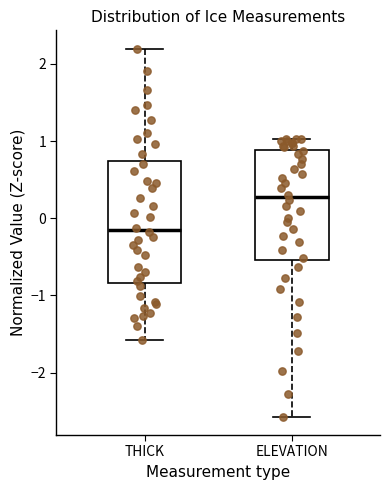

Reading left to right, transcribe this box plot: for each box, give where its median line is, the range the box spans, and where its two whiskers end, as read against the y-axis. The values are not printed on the chart, so give them approximately, as read against the axis.

THICK: median -0.2, box -0.8 to 0.7, whiskers -1.6 to 2.2
ELEVATION: median 0.3, box -0.5 to 0.9, whiskers -2.6 to 1.0